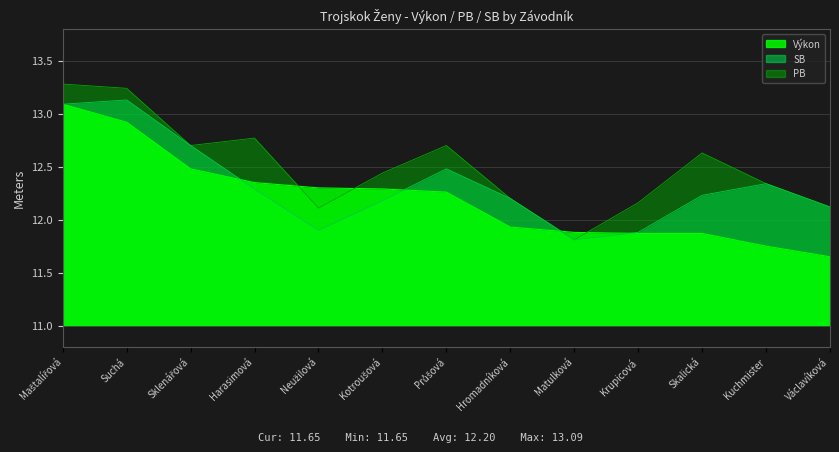

What is the sum of the PB values at Suchá and Harasimová?

26.0